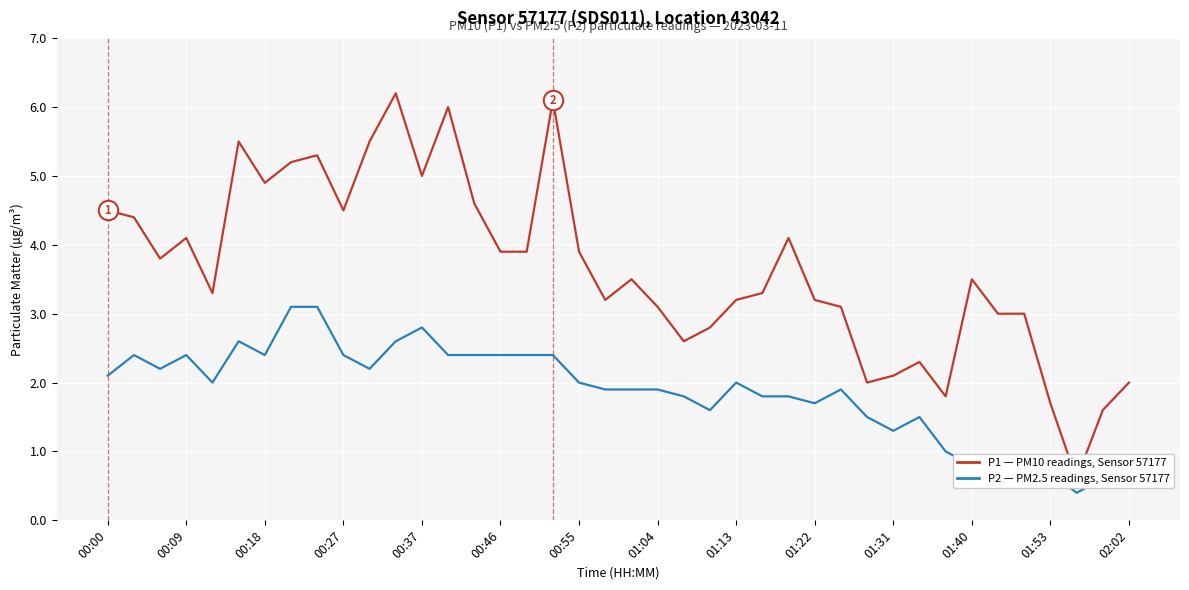

What is the difference between the maximum and minimum values in the P1 (PM10) series?

5.6